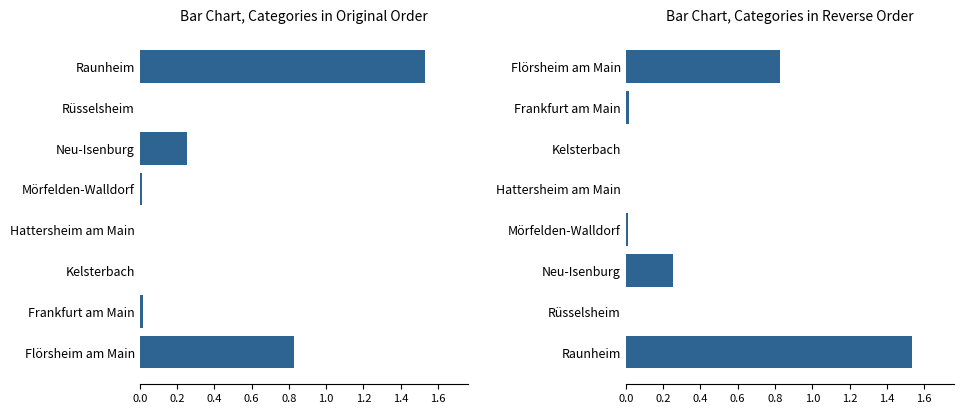

The value at Hattersheim am Main is 0.0. True or false?

False